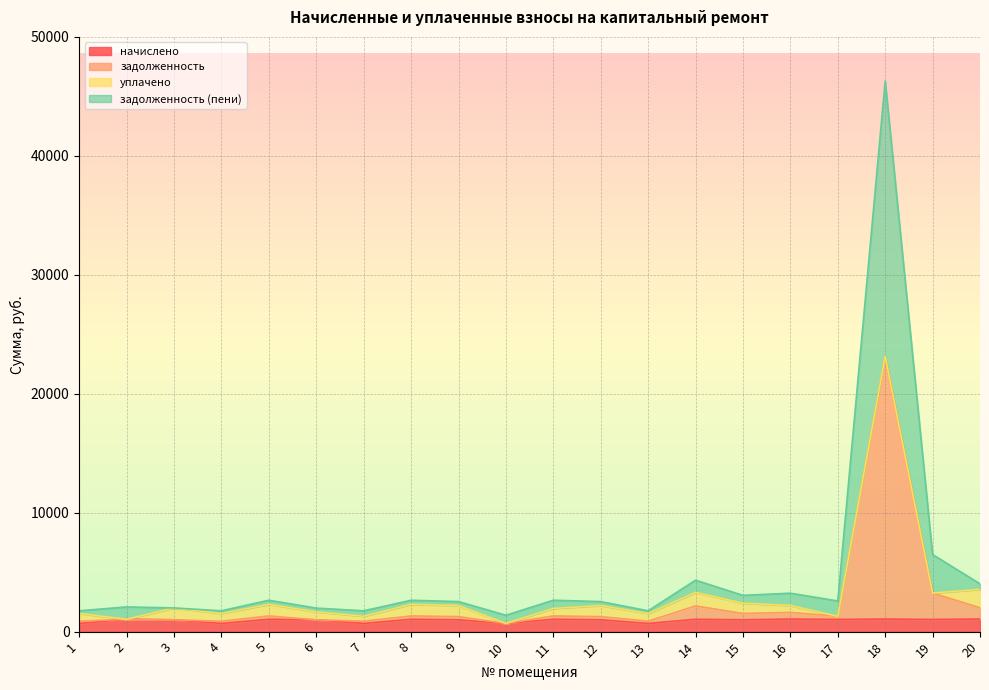

At which category is the sum across all series the highest?

18